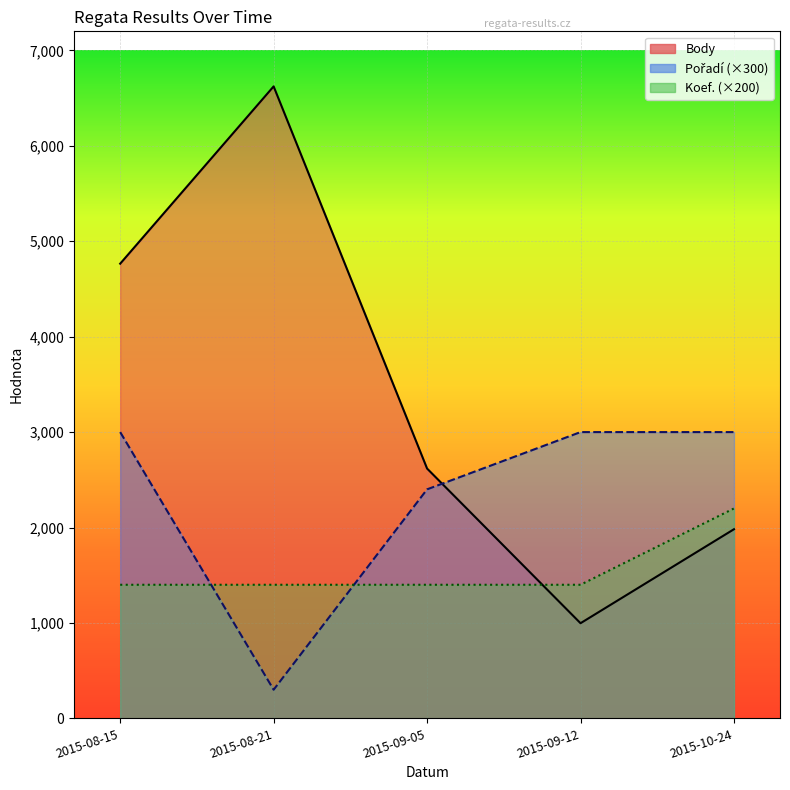

Which series ends up on top after the final intersection of Koef. and Body?

Koef.